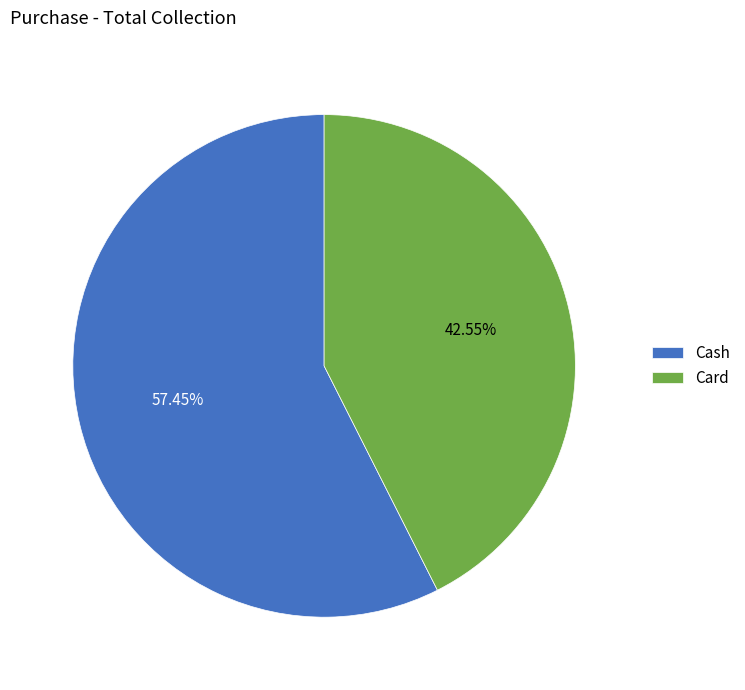

Does Card account for over 50% of the chart?

No